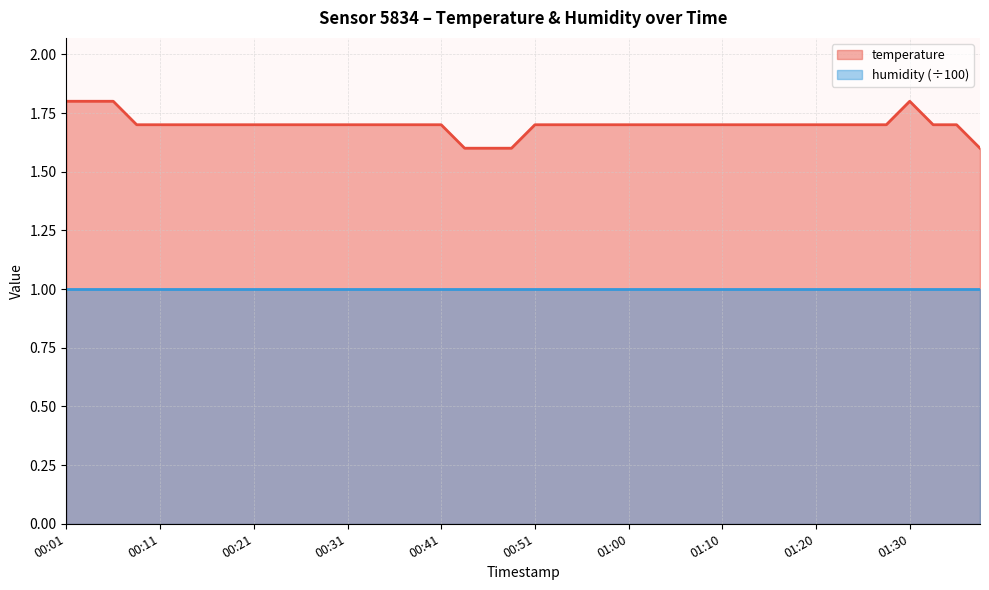

True or false: the data shows 1.7 at 00:09.

True